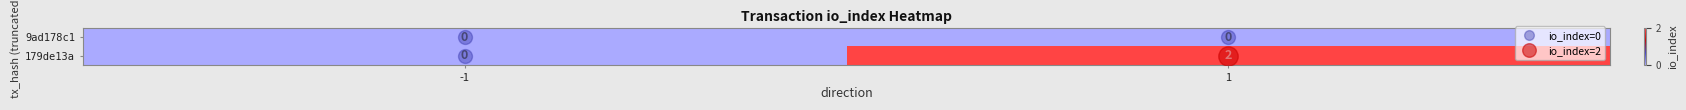

Which series has the largest total across all categories?

179de13a